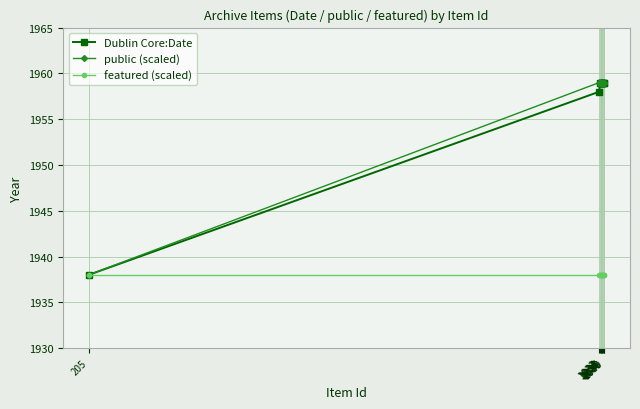

True or false: Dublin Core:Date has a value of 1103 at 1037.

False